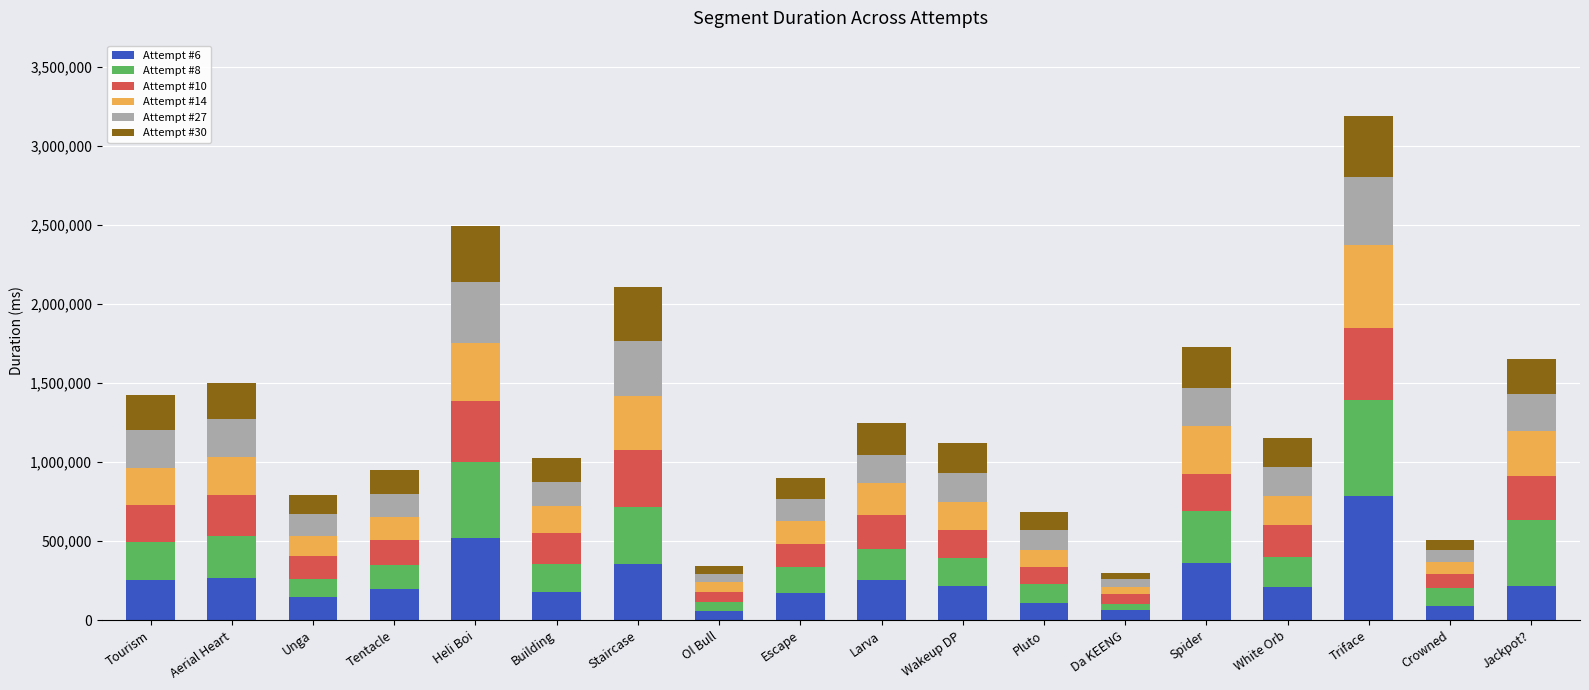

How many distinct data groups are displayed?

6